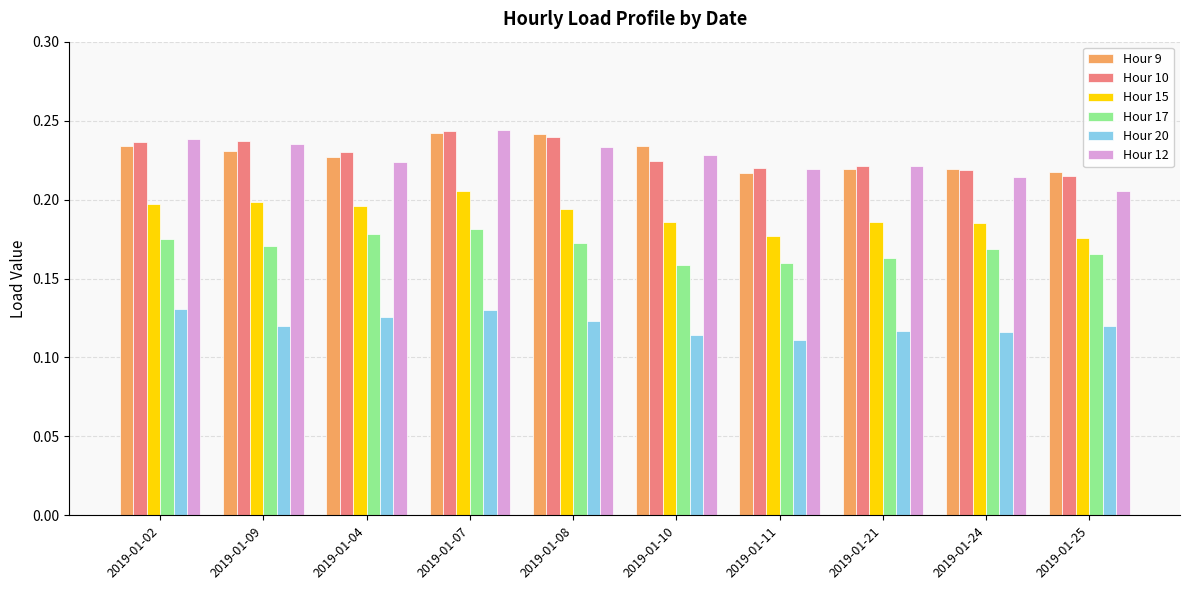

What is the sum of all Hour 10 values?

2.3